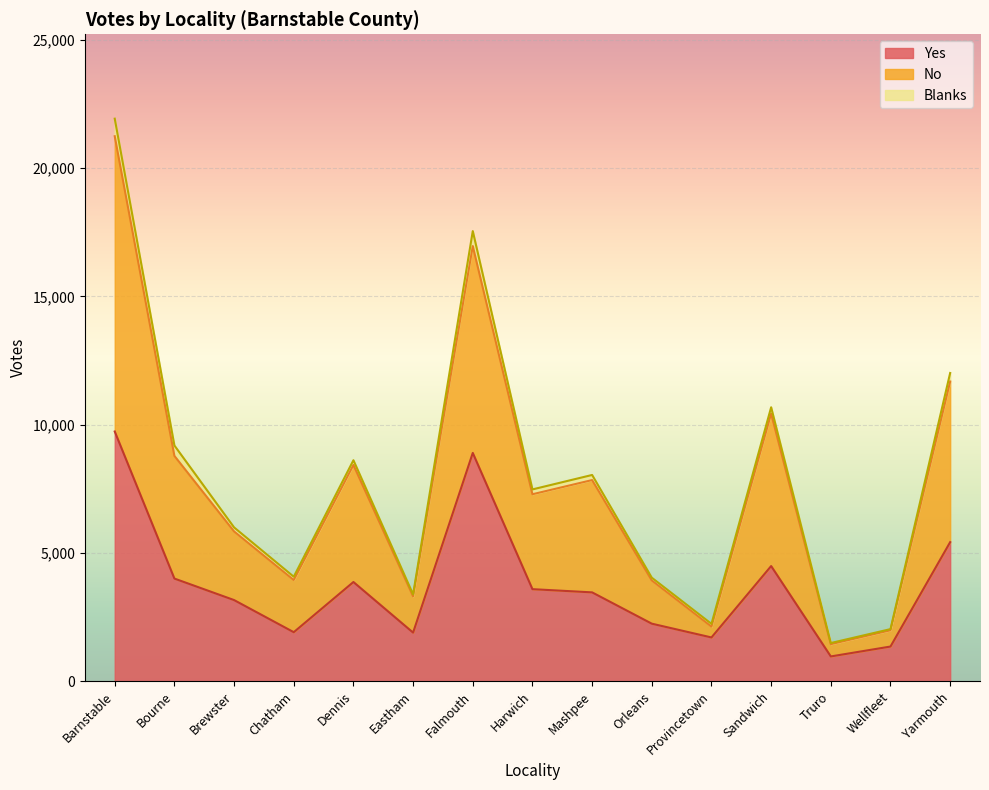

At which label does Yes reach its peak?

Barnstable